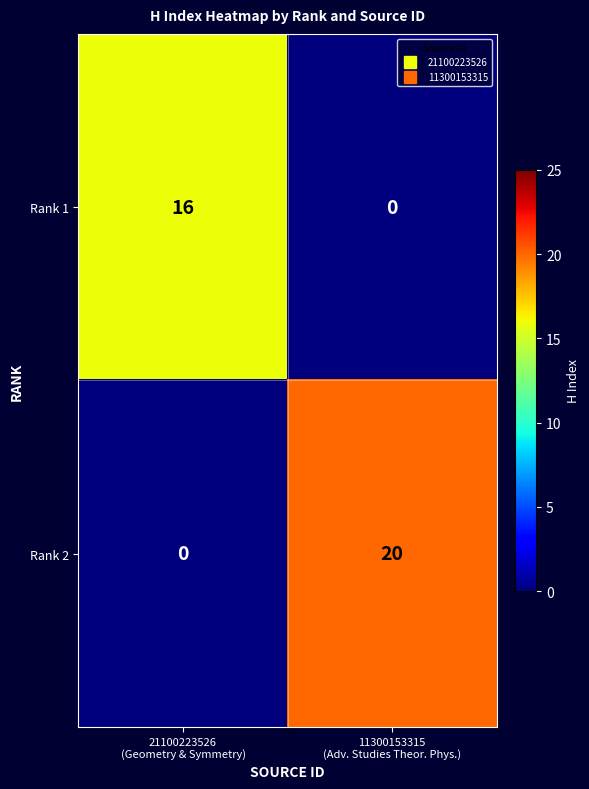

What is the average value of the Rank 2 series?

10